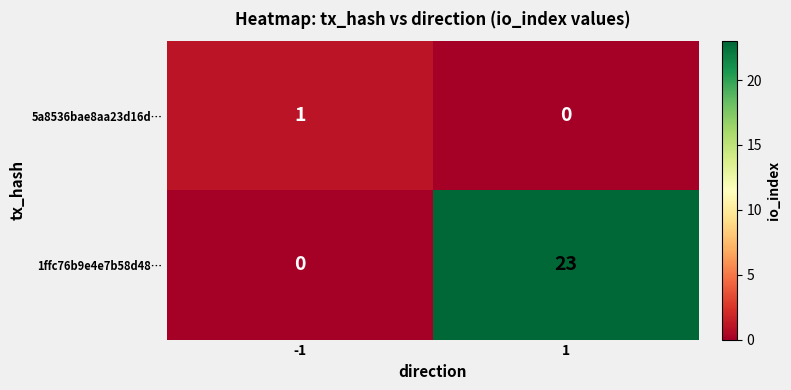

The 5a8536bae8aa23d16d… series shows 1 at -1. True or false?

True